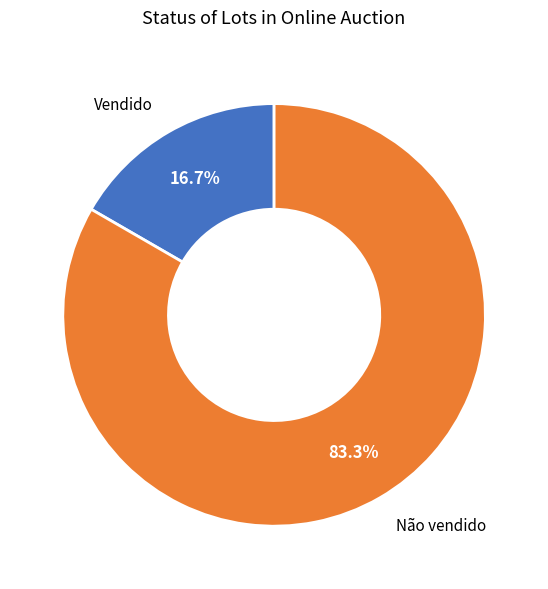

What percentage is the Vendido slice, to the nearest percent?

17%